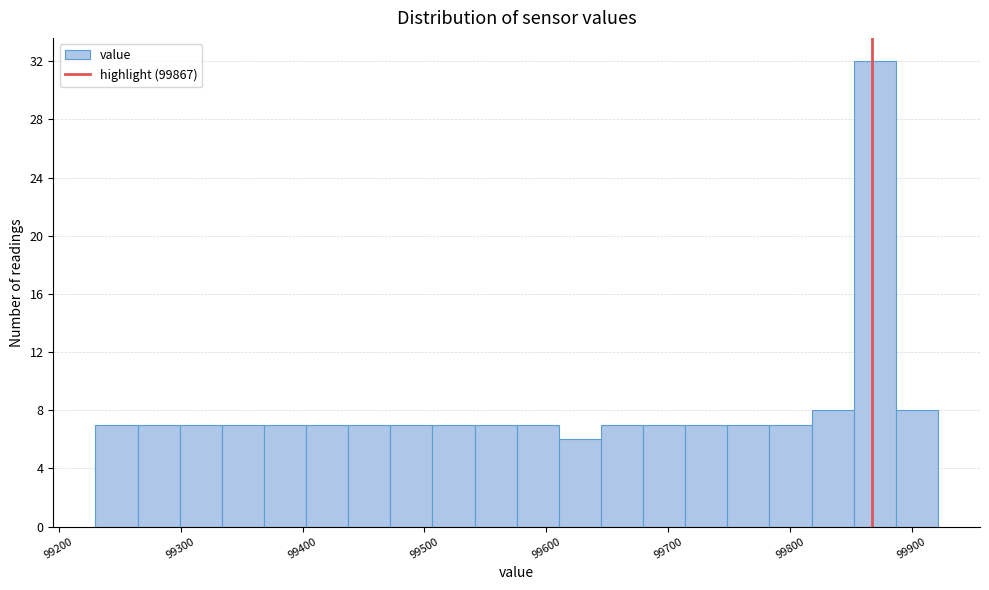

Around what value on the x-axis is the tallest bar? Give the approximate position of its centre, as read against the axis.

99870